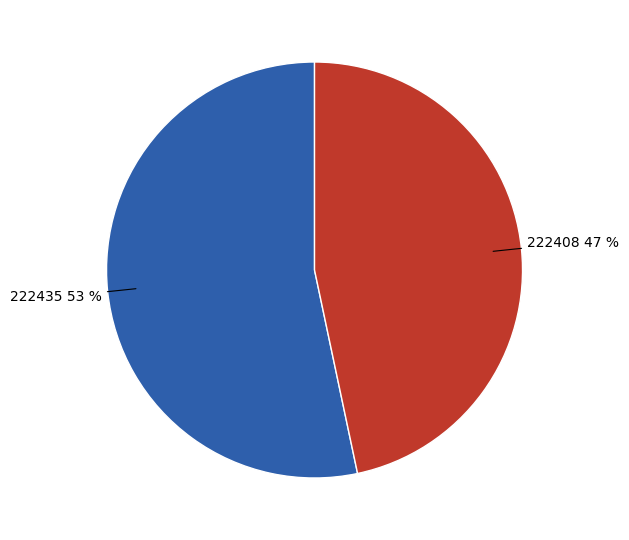

Combined, do 222435 and 222408 account for over 50%?

Yes